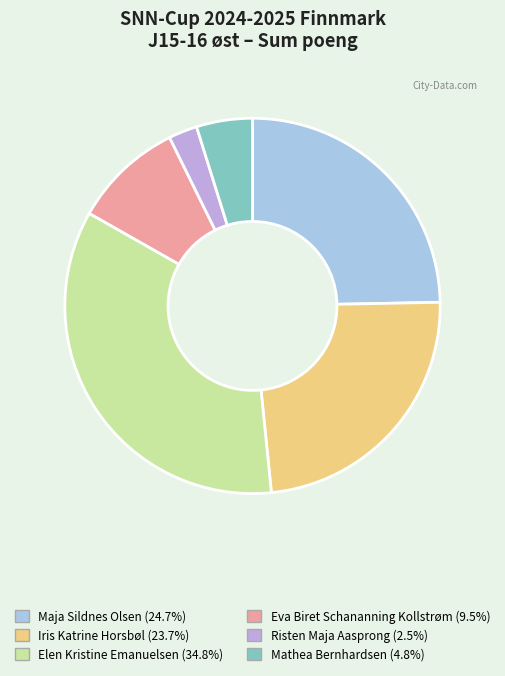

Is the sum of Risten Maja Aasprong and Mathea Bernhardsen greater than half?

No